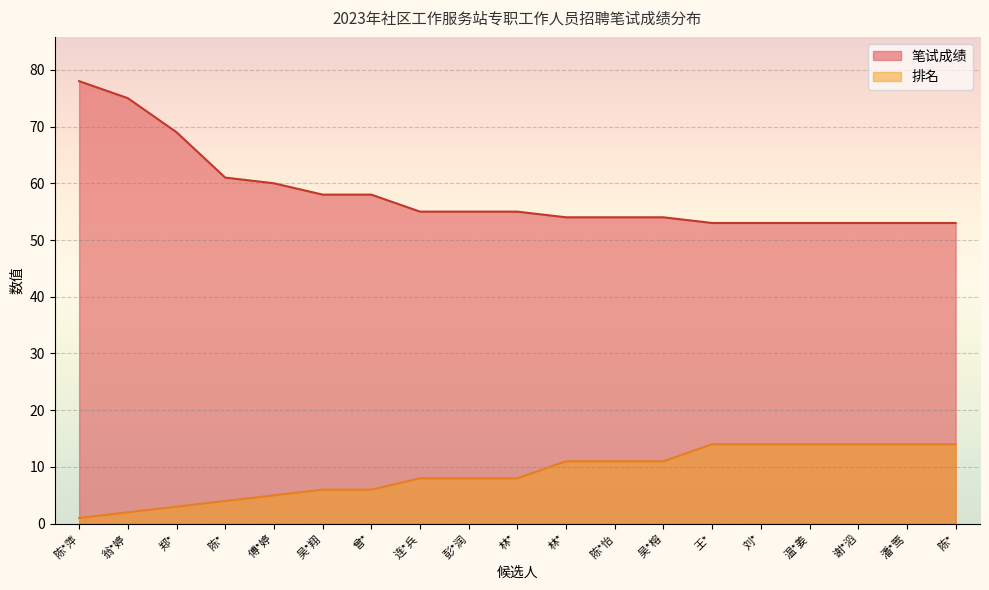

True or false: 排名 and 笔试成绩 intersect in this chart.

False